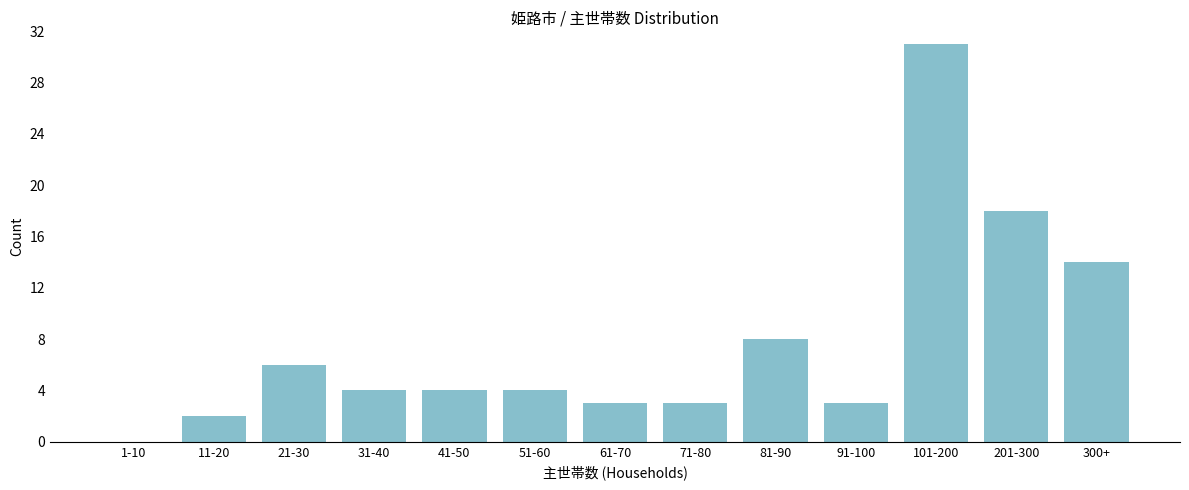

Reading left to right, transcribe all the data shown in this chart.

1-10=0	11-20=2	21-30=6	31-40=4	41-50=4	51-60=4	61-70=3	71-80=3	81-90=8	91-100=3	101-200=31	201-300=18	300+=14